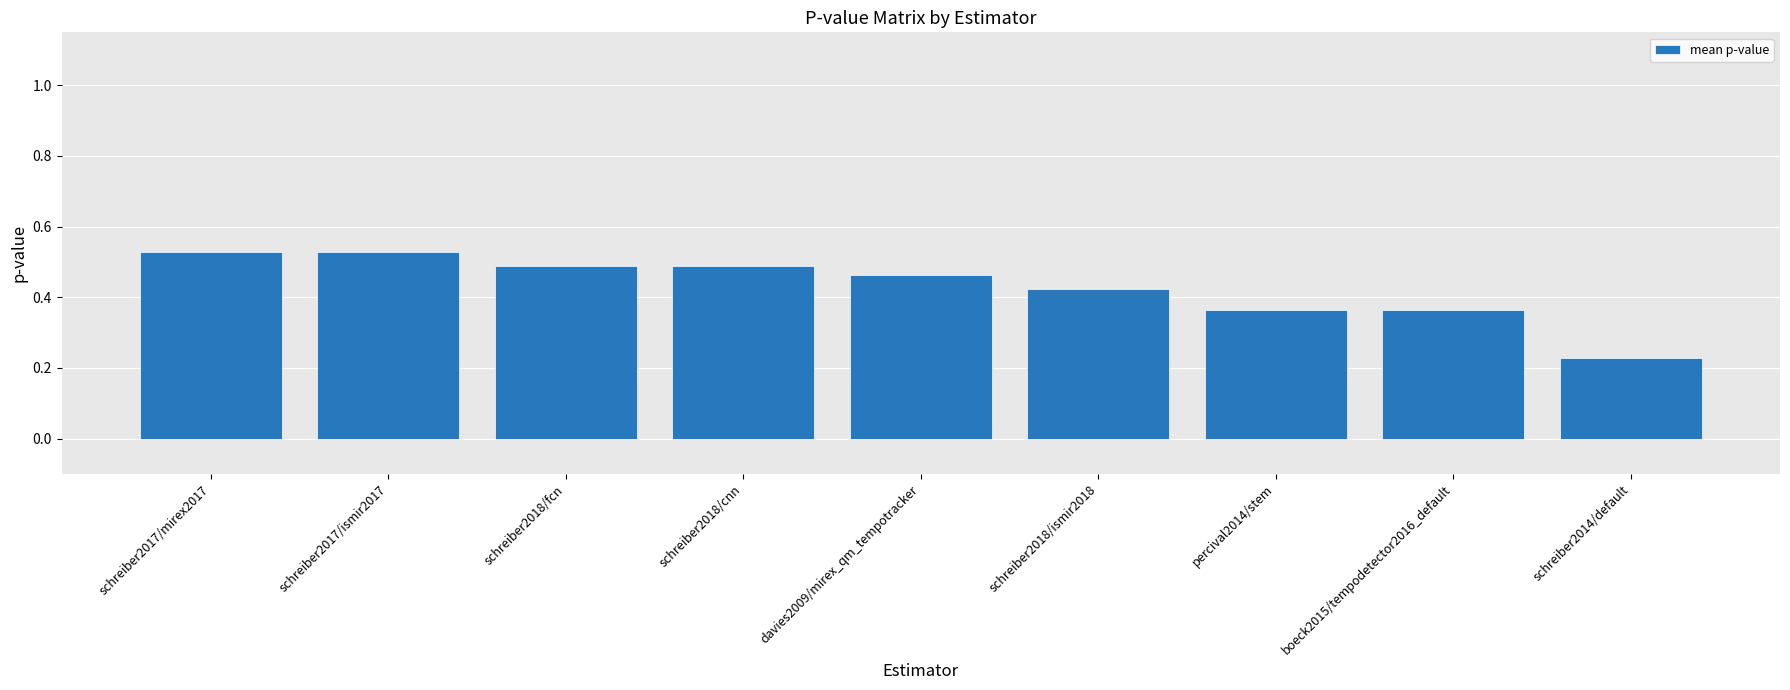

How many data points does each series have?

9